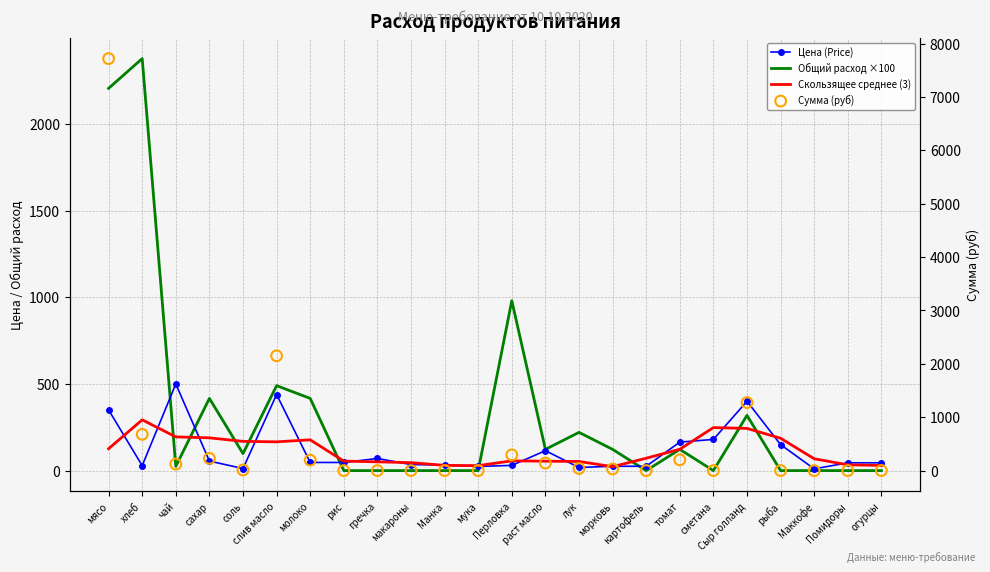

What is the total value across all series at картофель?

96.4